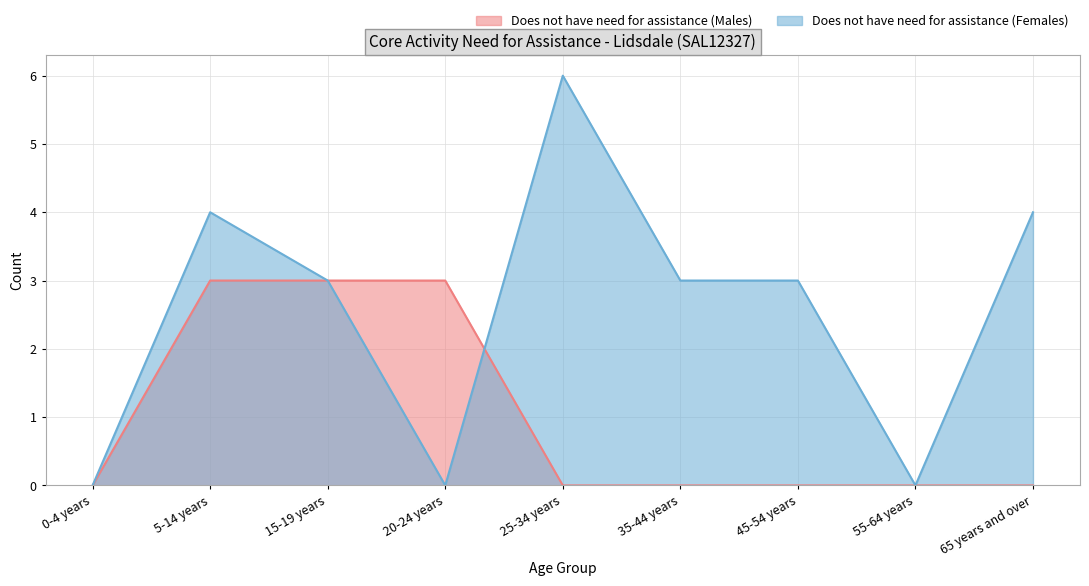

How many data points does each series have?

9